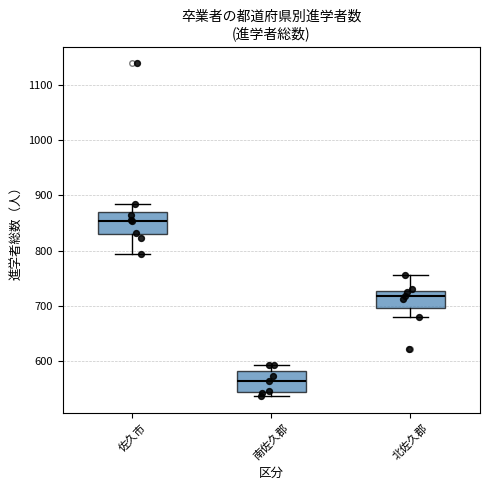

Where is the lower edge of the box for 佐久市 on the y-axis? The values are not printed on the chart, so give them approximately, as read against the axis.

830